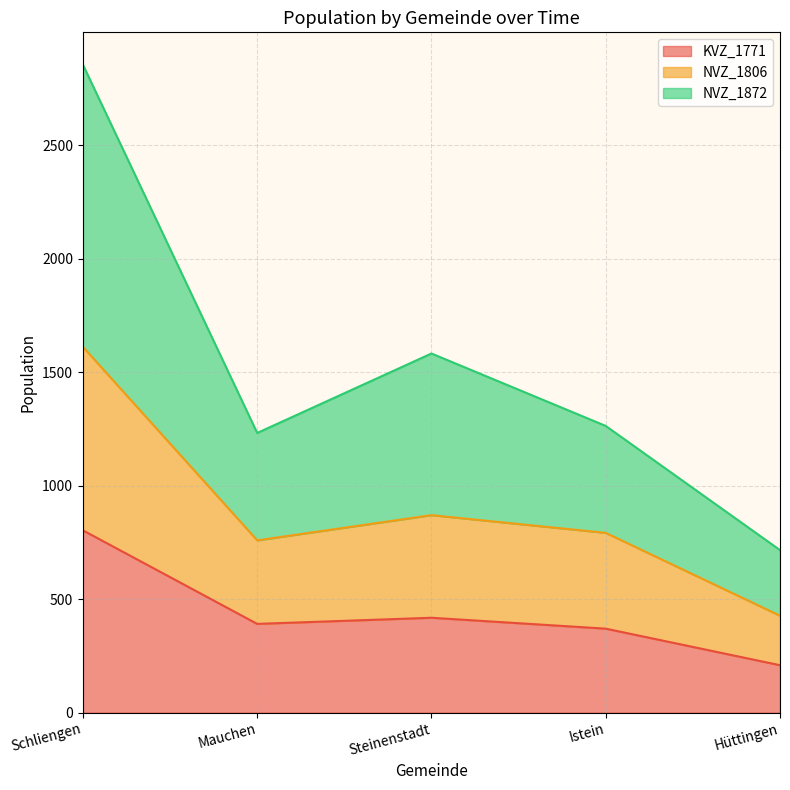

What position from the left is Hüttingen?

5